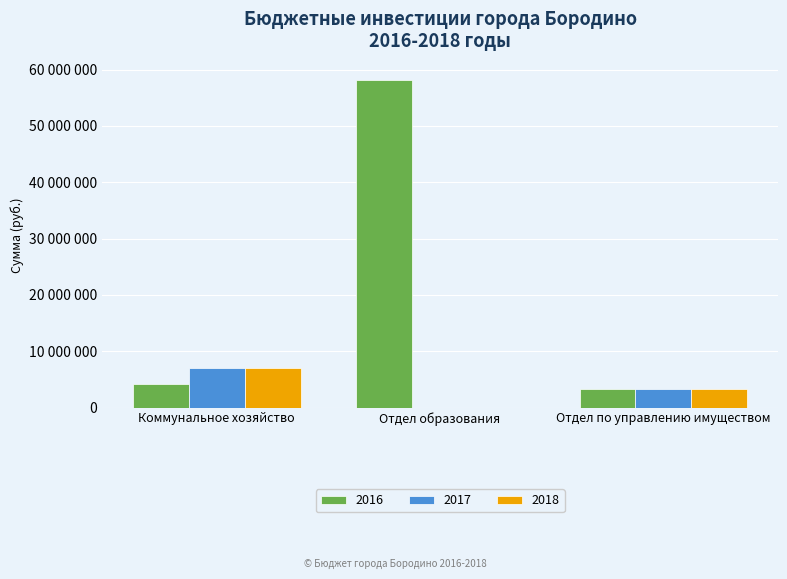

Which series has the largest total across all categories?

2016